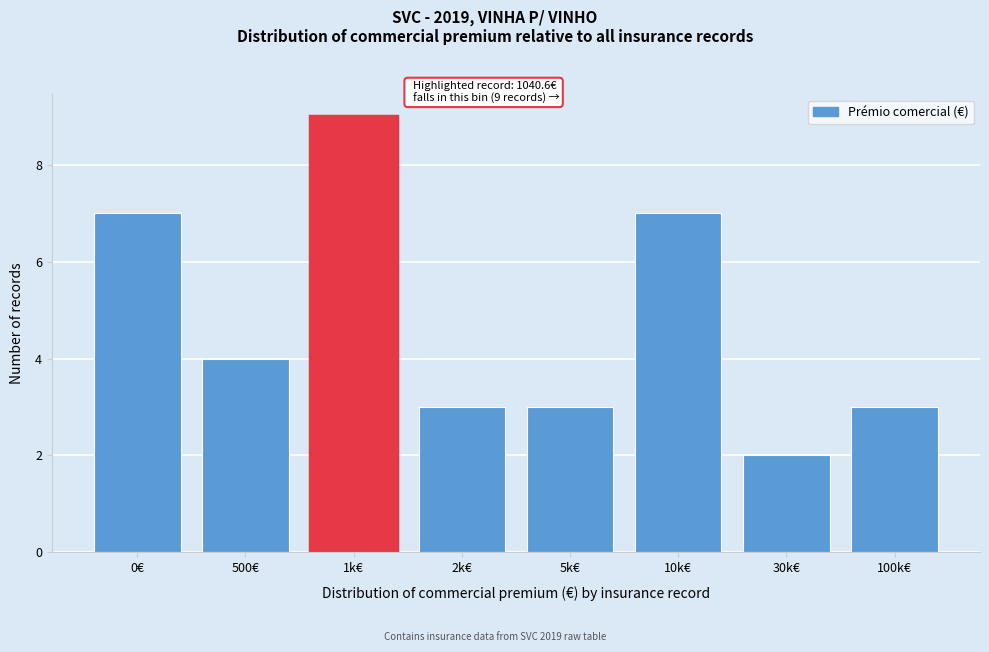

Reading left to right, transcribe all the data shown in this chart.

7	4	9	3	3	7	2	3